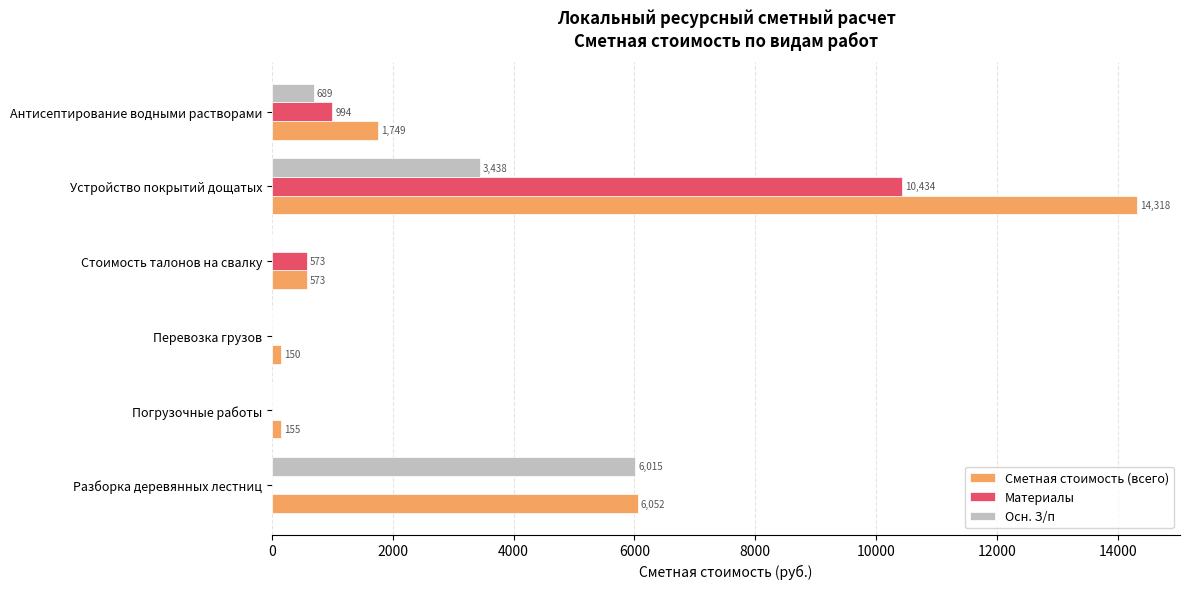

The Сметная стоимость (всего) series shows 1749.2 at Антисептирование водными растворами. True or false?

True